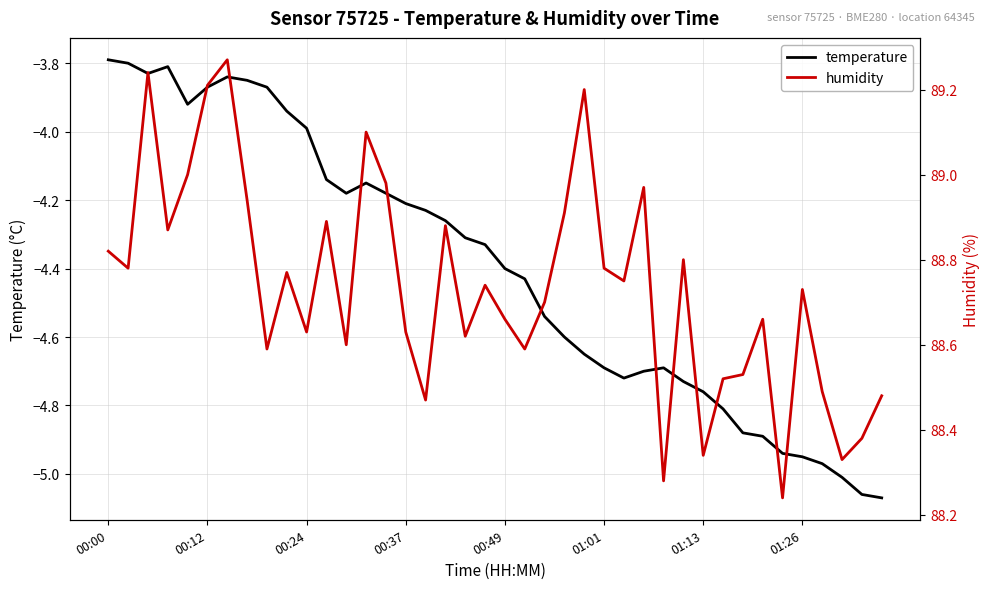

Rank the series by their maximum value, from highest to lowest.

humidity, temperature